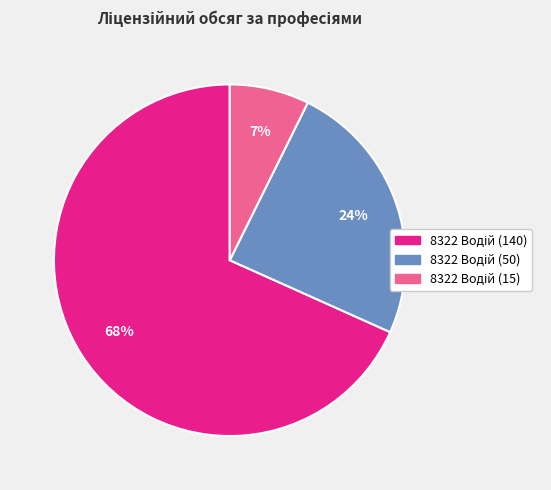

Is there a majority slice in this chart?

Yes